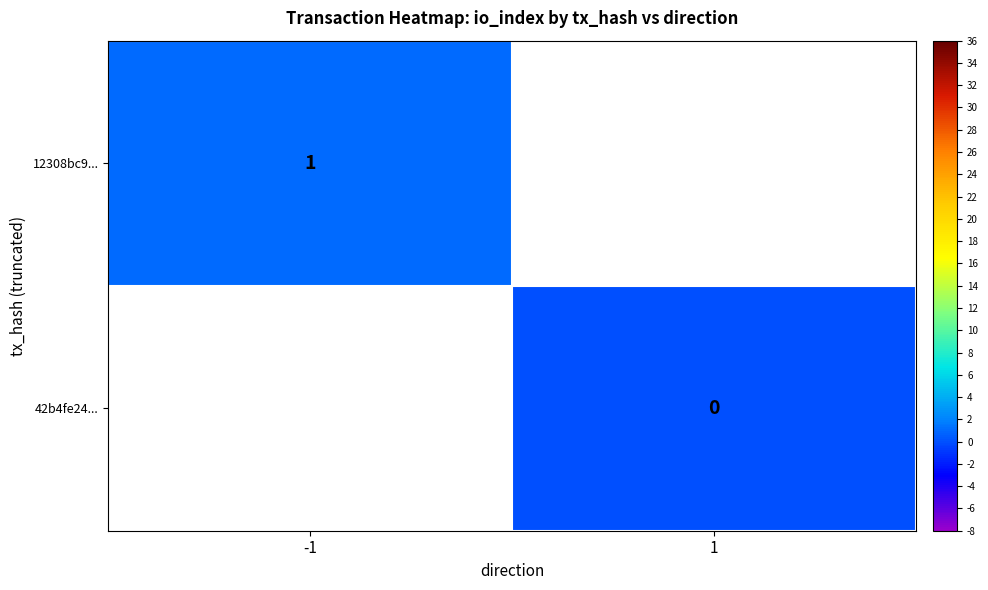

How many data points does each series have?

2